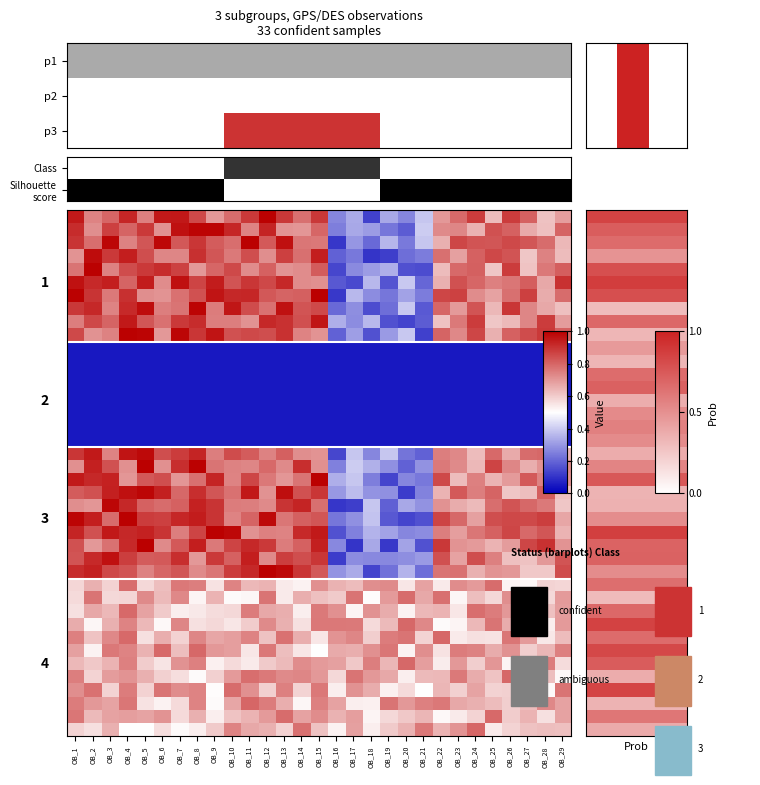

What is the difference between the highest and lowest values at OB_6?

1.0